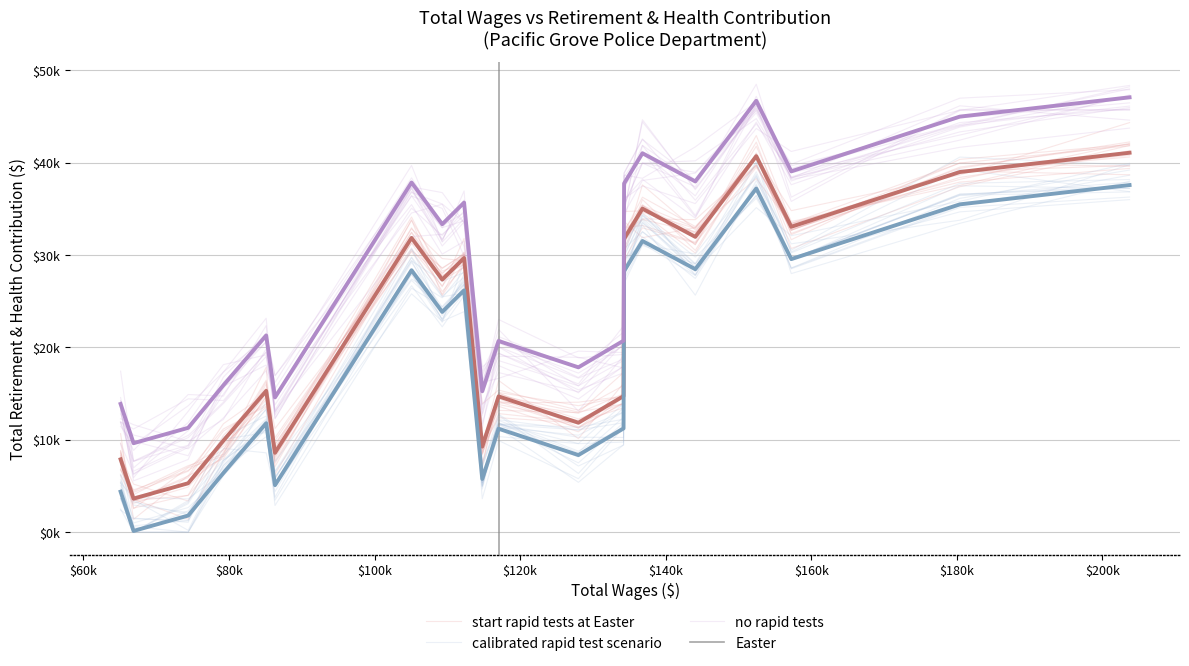

What is the sum of the values at 157262 and 74384?

38364